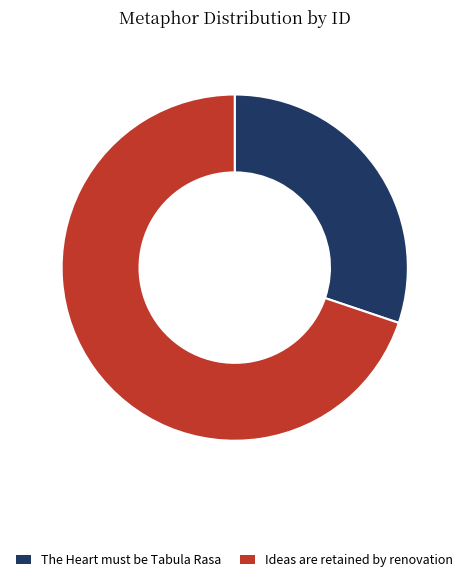

Rank the categories by value from lowest to highest.

The Heart must be Tabula Rasa, Ideas are retained by renovation